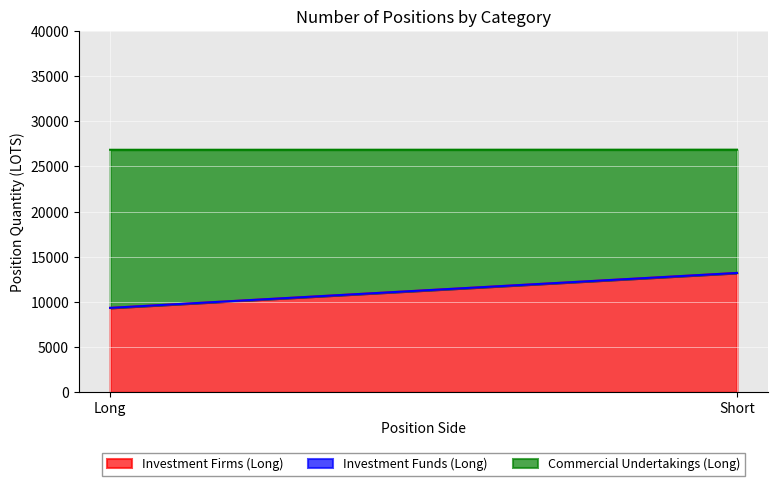

Reading right to left, transcribe all the data shown in this chart.

Investment Firms (Long): Short=13206.4	Long=9341.2
Investment Funds (Long): Short=0.0	Long=0.0
Commercial Undertakings (Long): Short=13644.6	Long=17498.6